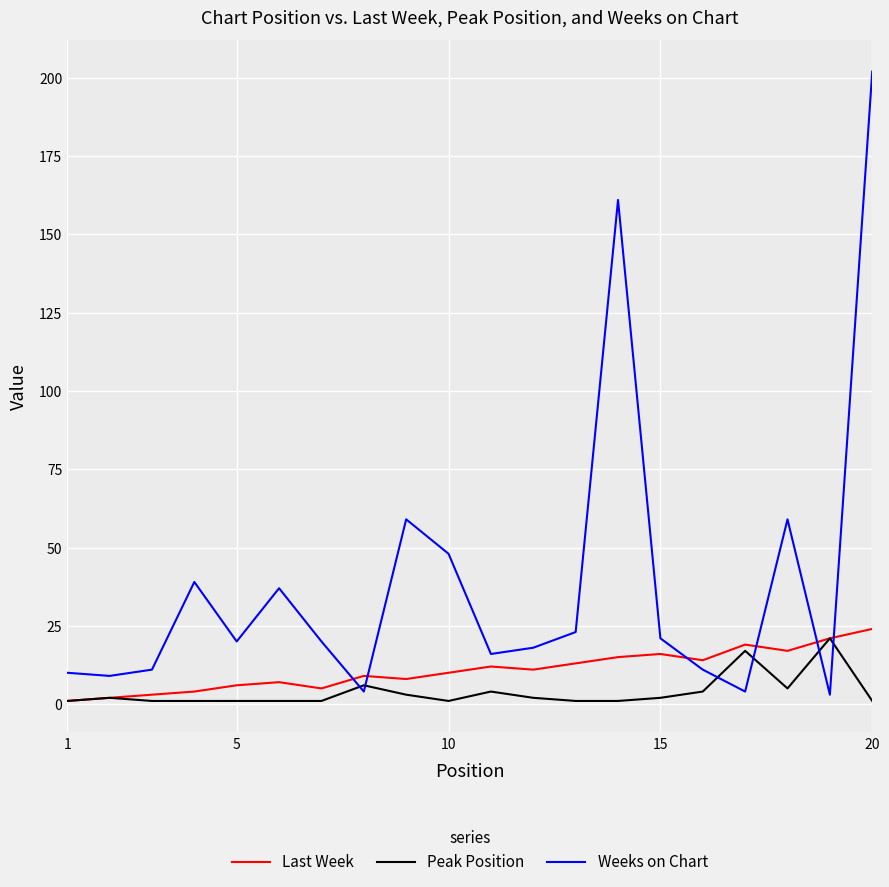

Which series has the largest range (max minus min)?

Weeks on Chart